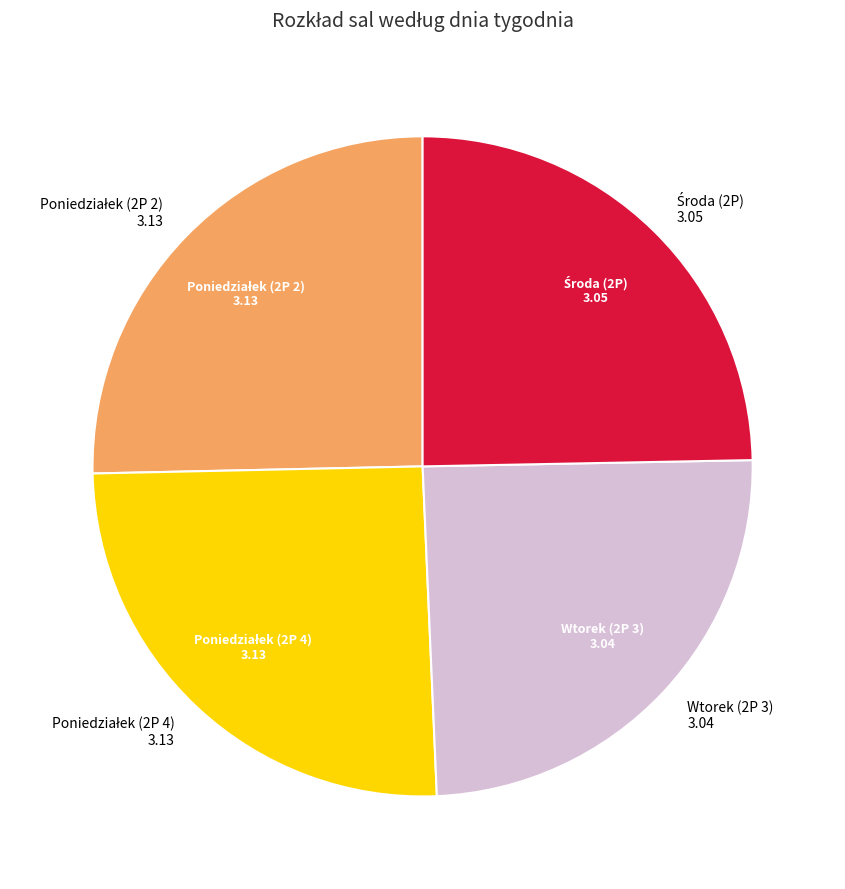

How many segments does this pie chart have?

4